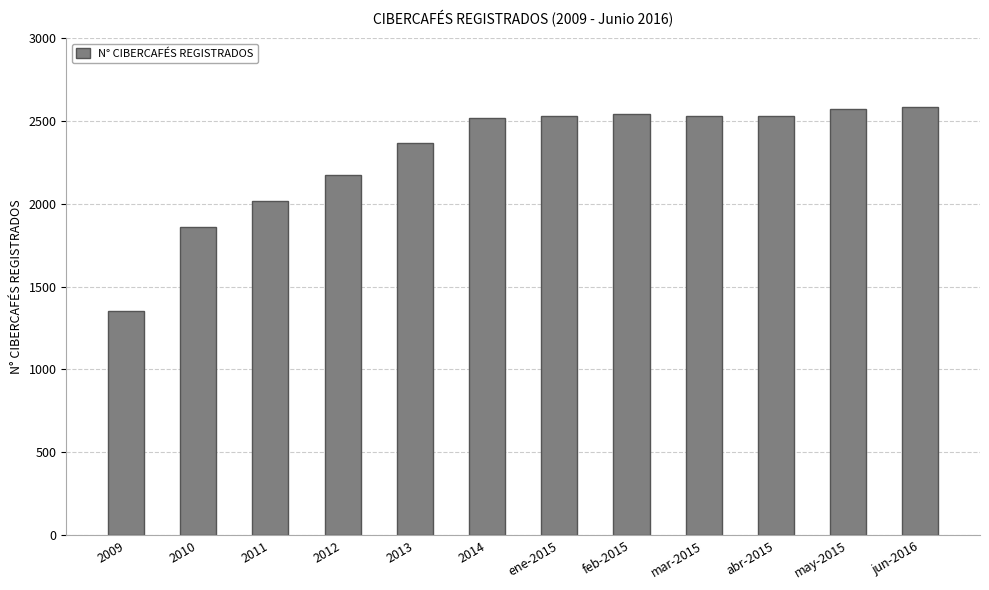

Which category has the lowest value across all series?

2009